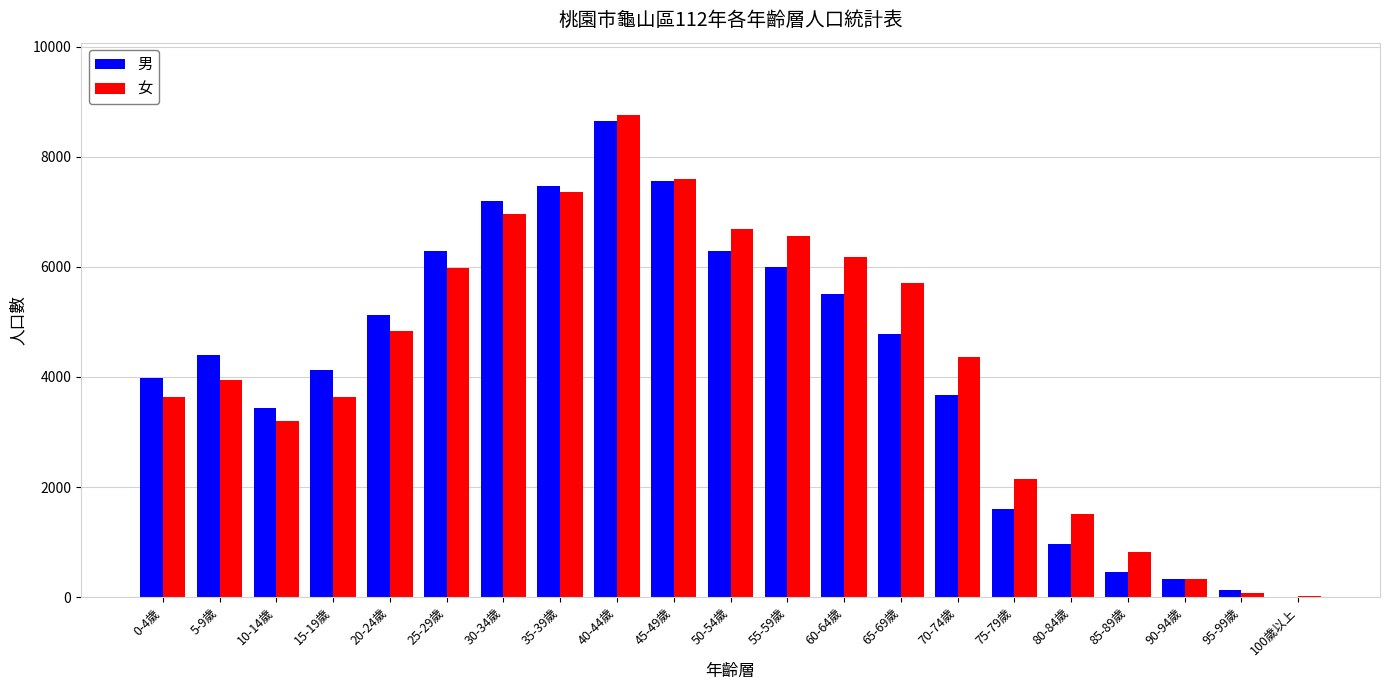

Is it true that 男 equals 7568 at 45-49歲?

True